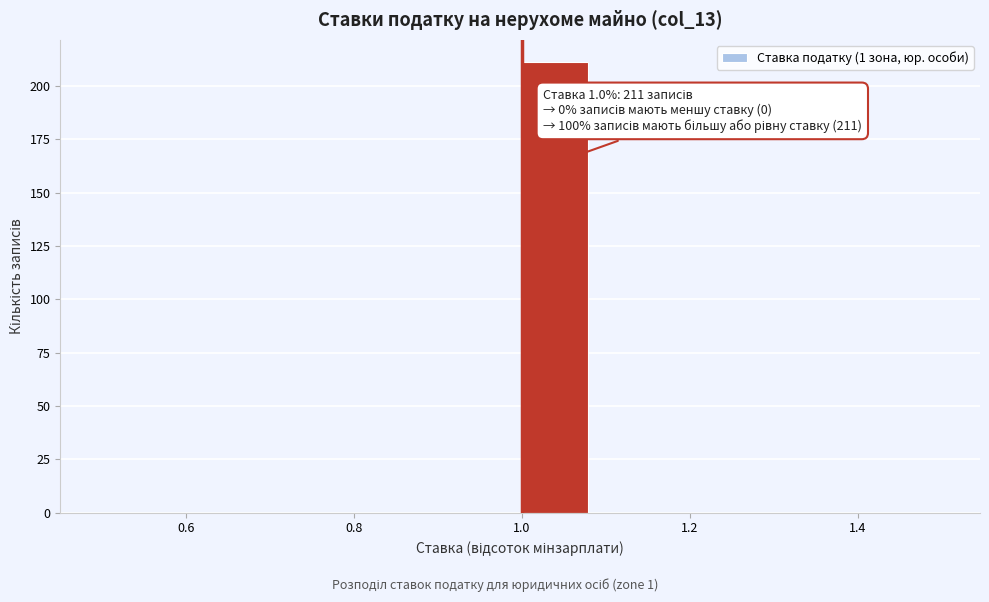

Which range on the x-axis has the tallest bar?

1.00 to 1.08